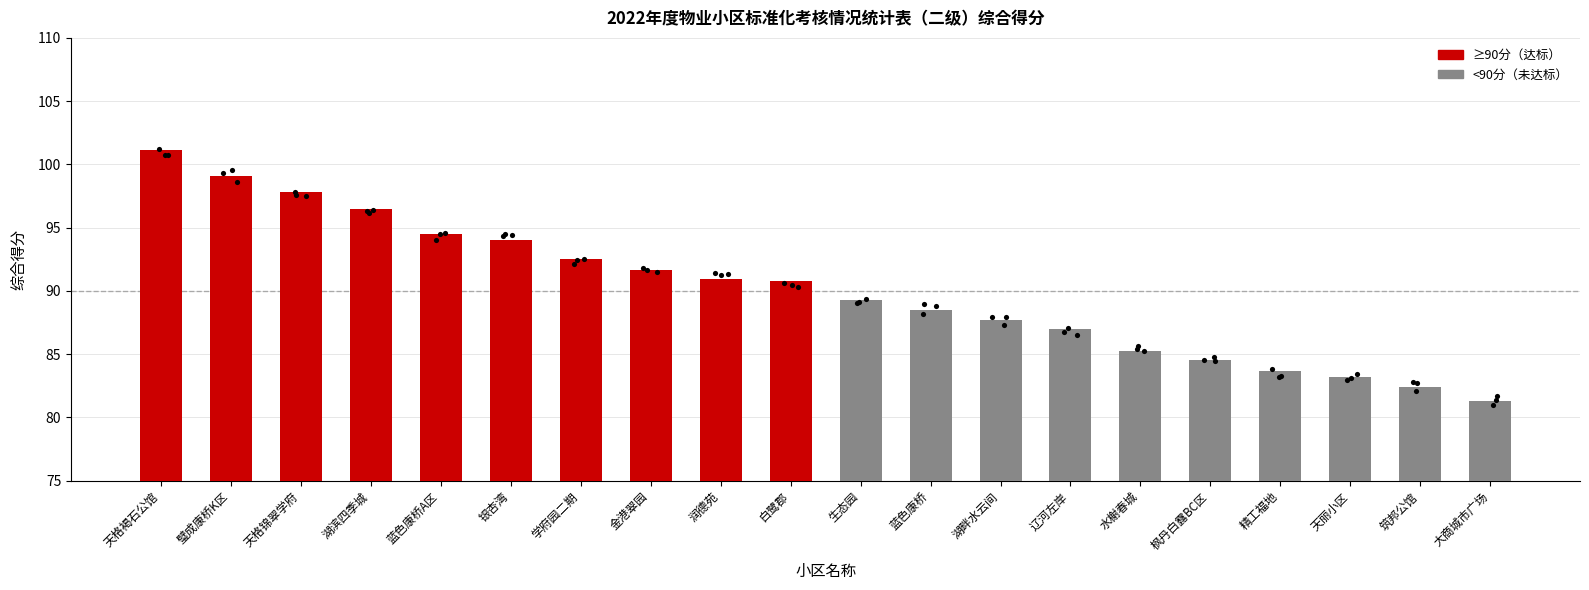

Between 生态园 and 天格褐石公馆, which is larger?

天格褐石公馆